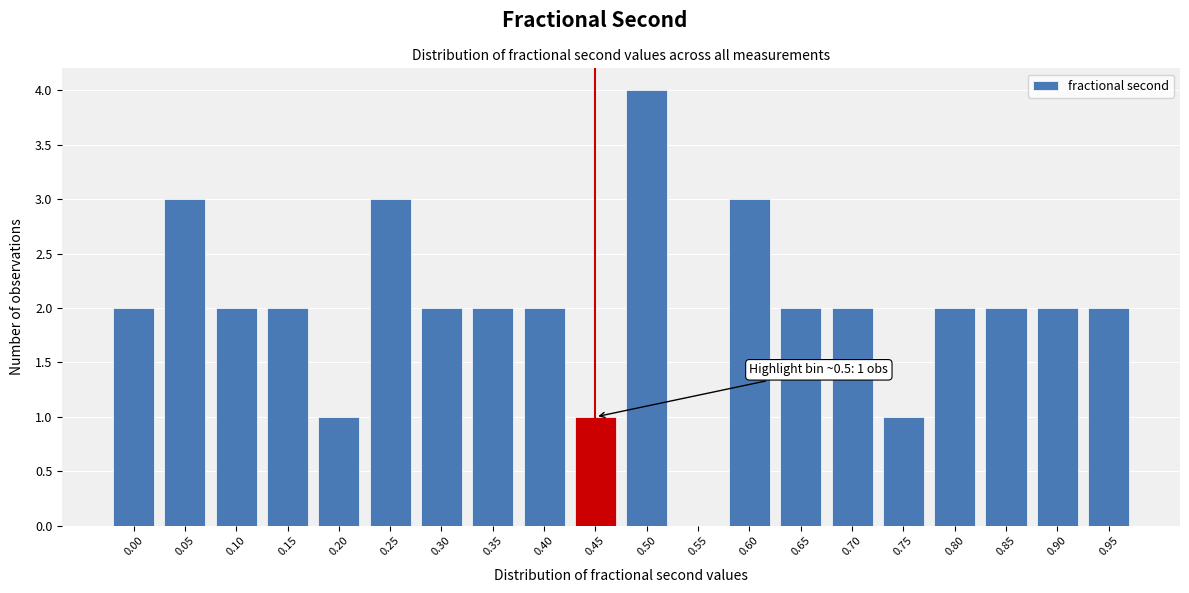

Reading left to right, what are all the values shown in this chart?

0.00=2	0.05=3	0.10=2	0.15=2	0.20=1	0.25=3	0.30=2	0.35=2	0.40=2	0.45=1	0.50=4	0.55=0	0.60=3	0.65=2	0.70=2	0.75=1	0.80=2	0.85=2	0.90=2	0.95=2